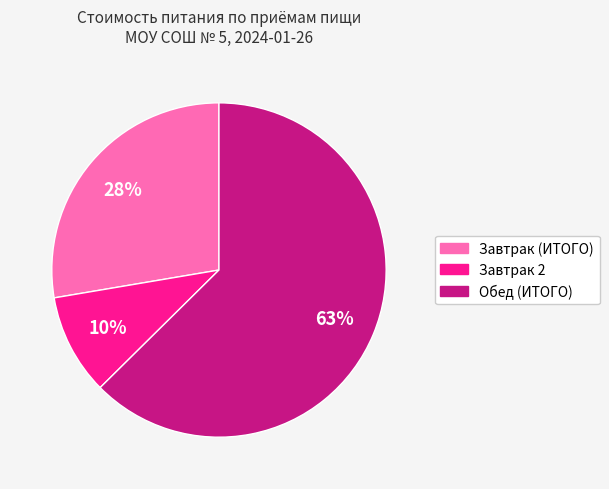

To the nearest percent, what is the average slice percentage?

33%